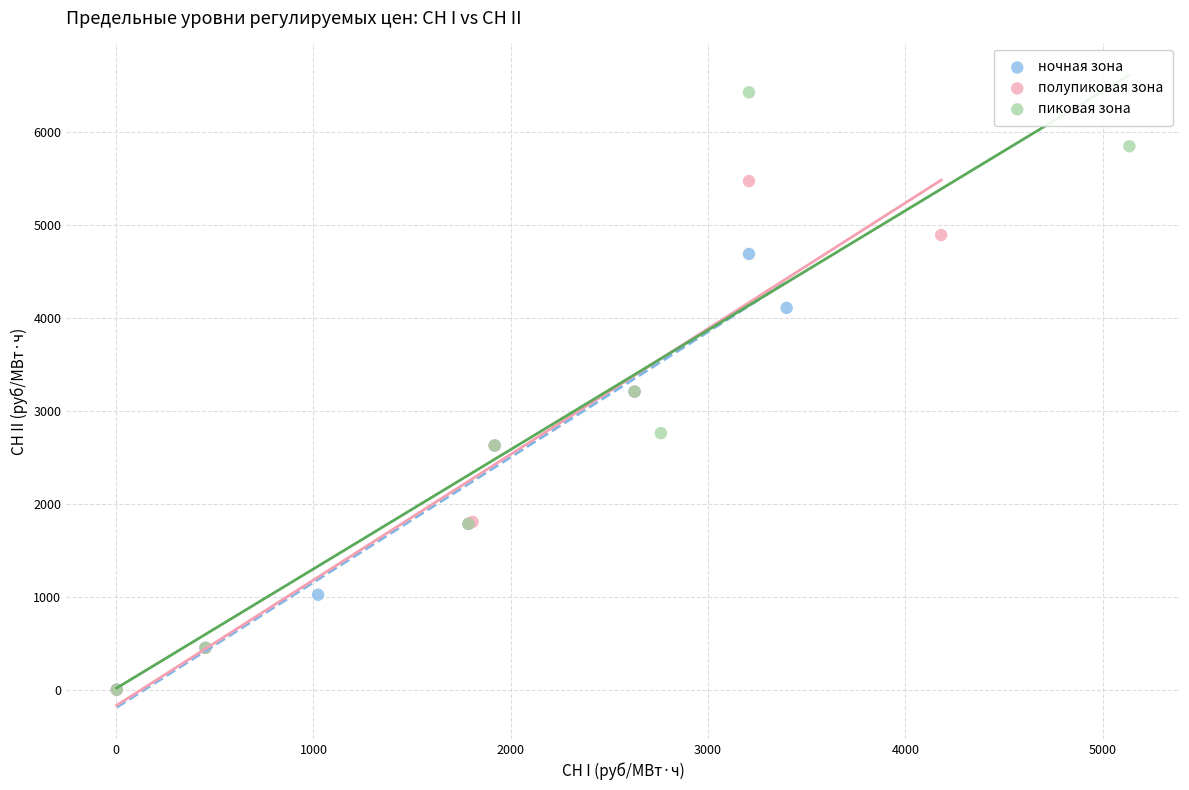

Which series has the largest Y range (max minus min)?

пиковая зона